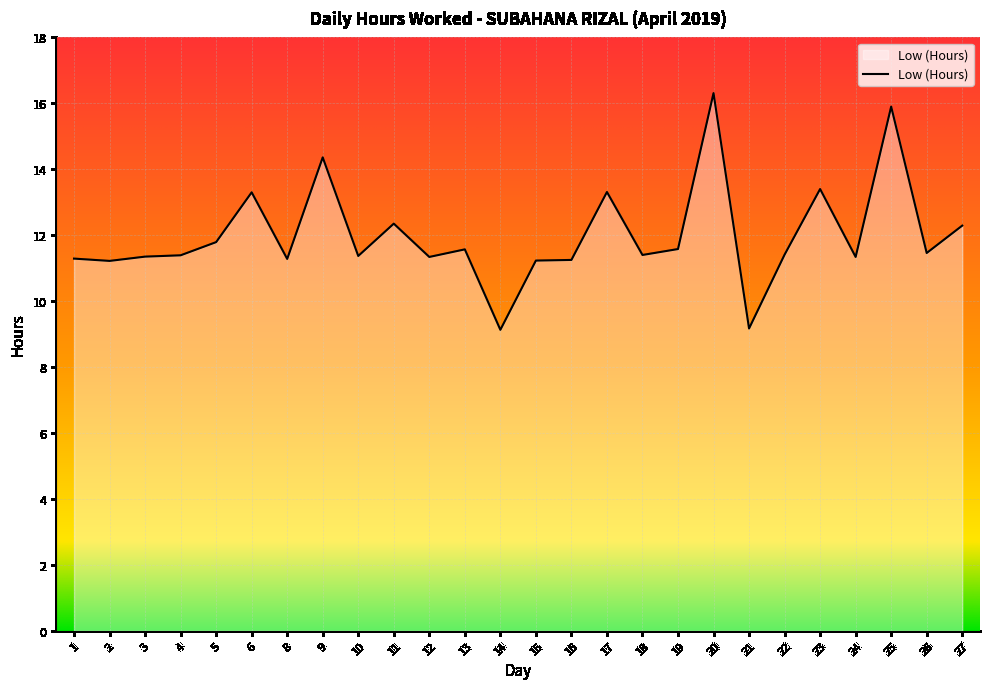

What is the ratio of the value at 16 to the value at 9?

0.8